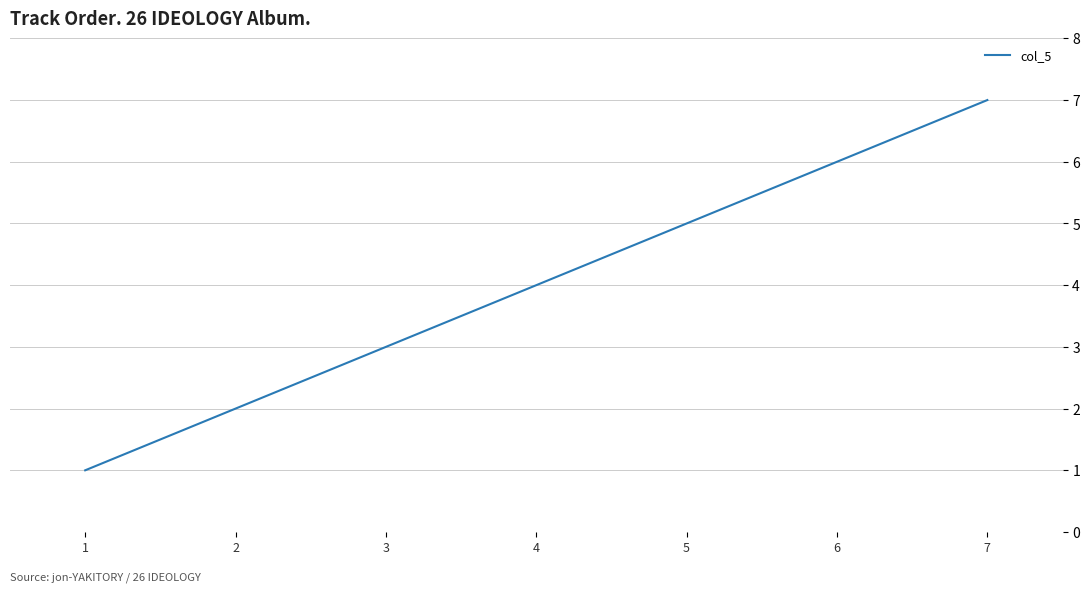

Rank the categories by value from highest to lowest.

7, 6, 5, 4, 3, 2, 1